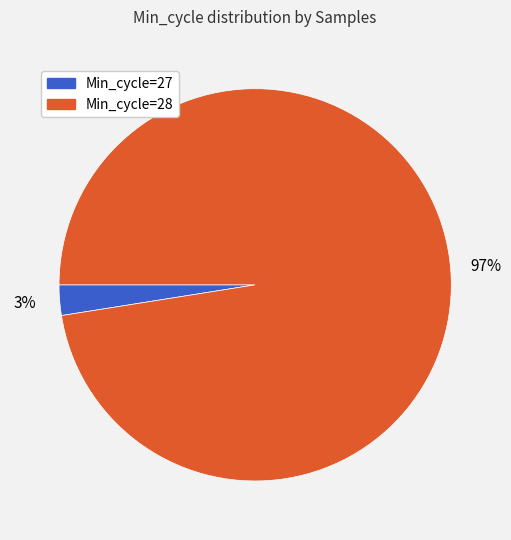

To the nearest percent, what is the average slice percentage?

50%